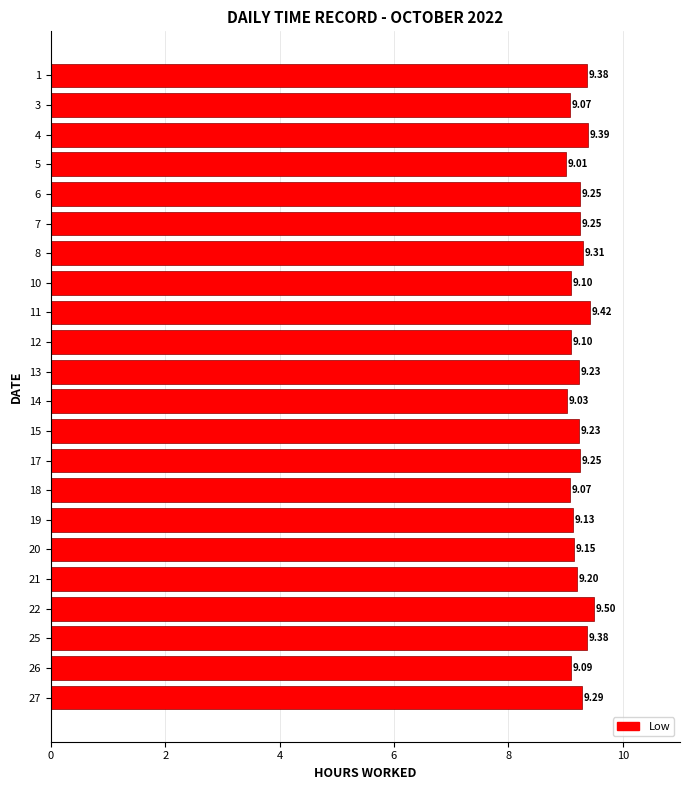

Which label corresponds to the largest value in the chart?

22